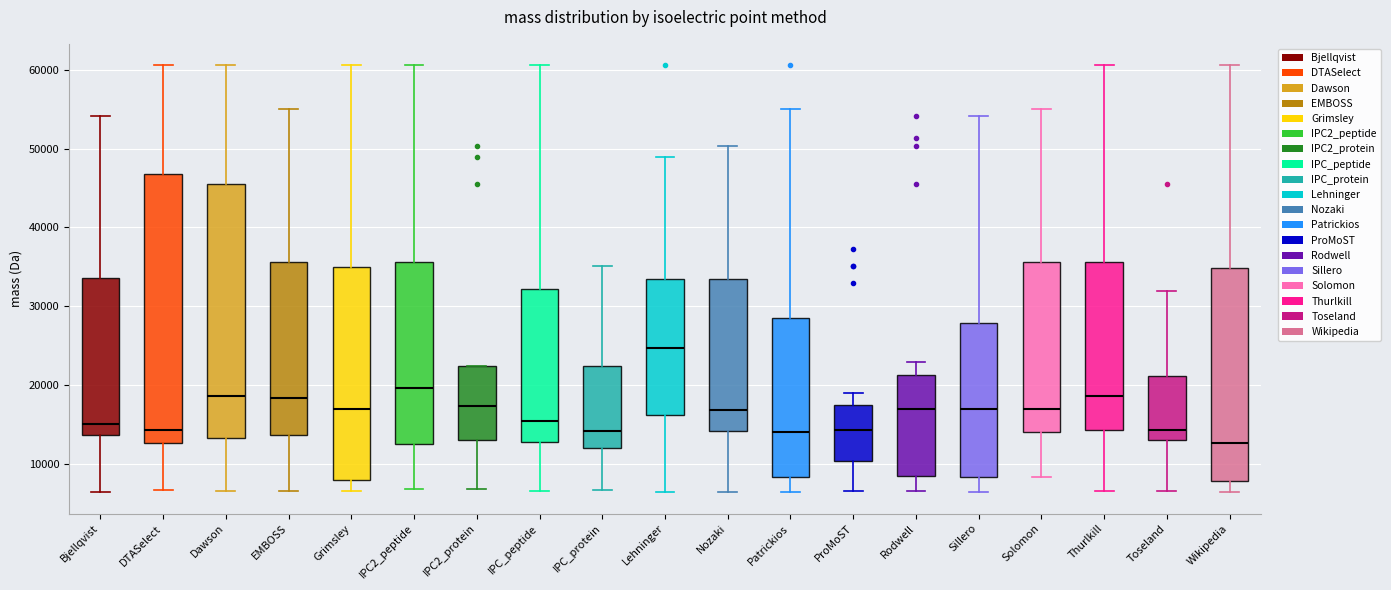

Comparing the boxes themselves (not the whiskers), which one is the tallest?

DTASelect